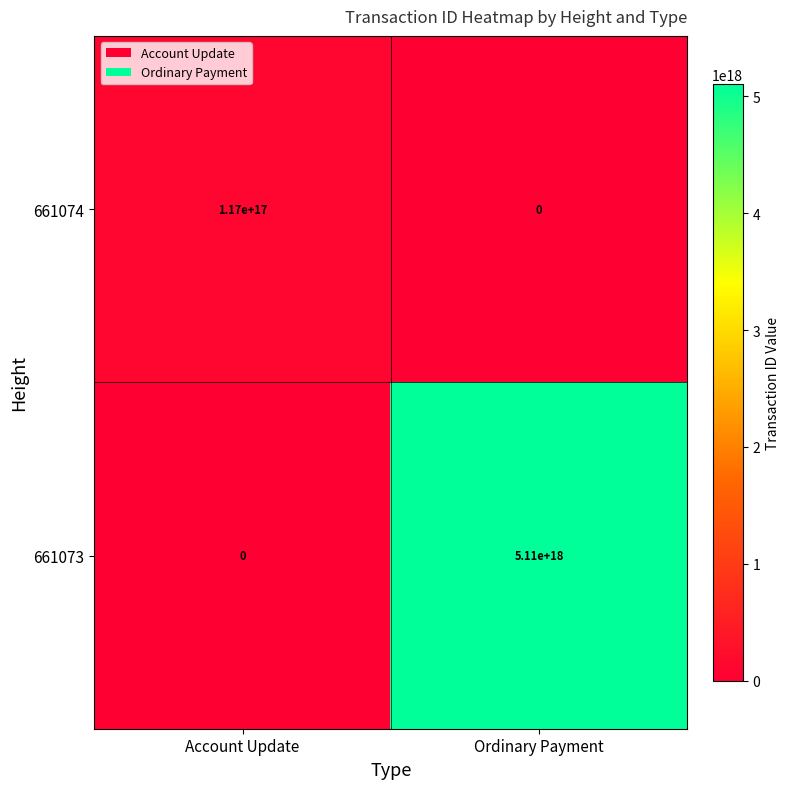

Rank the series by their maximum value, from lowest to highest.

661074, 661073